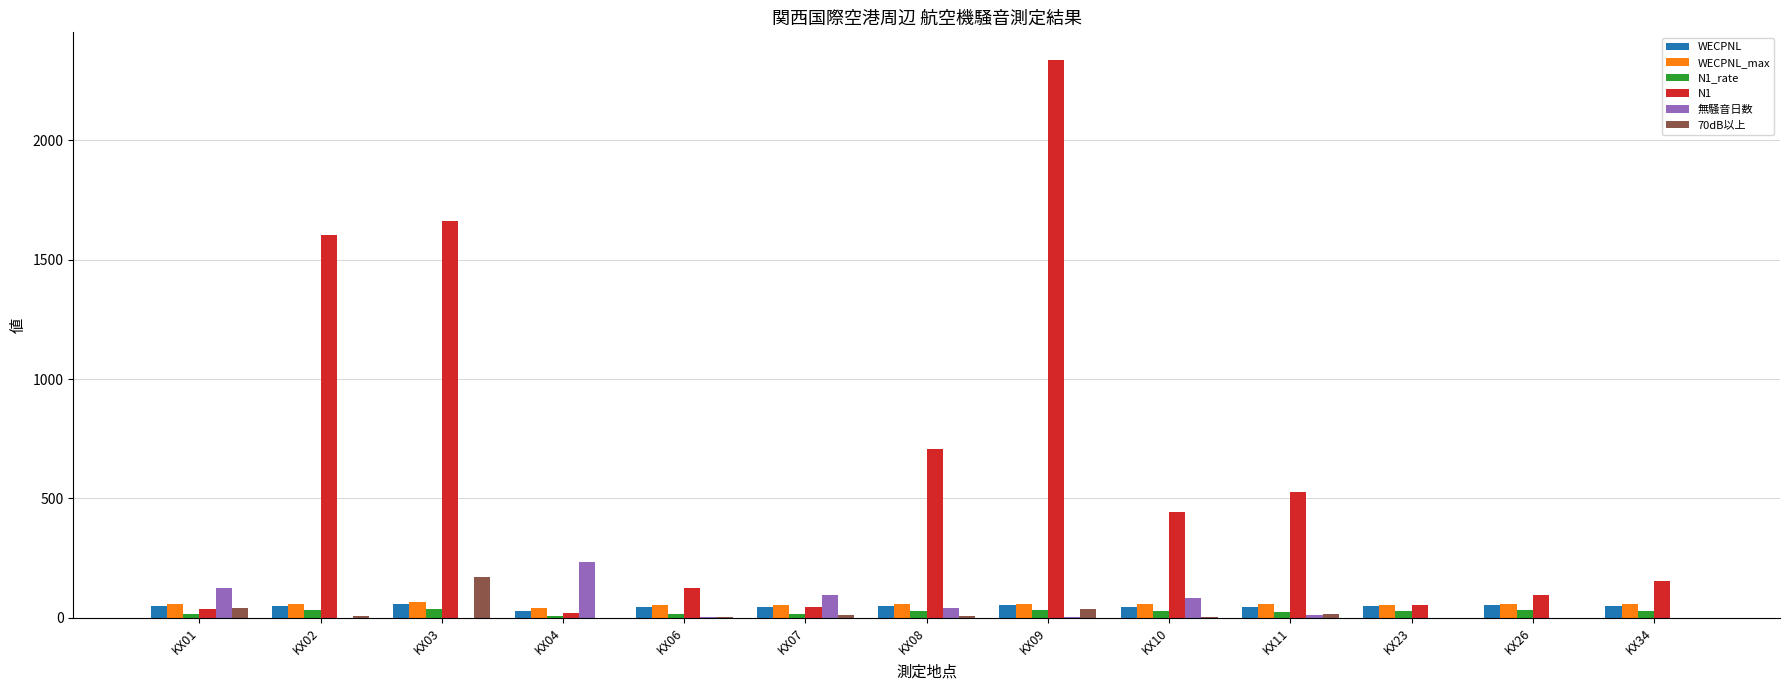

What is the total value across all series at KX11?

688.2